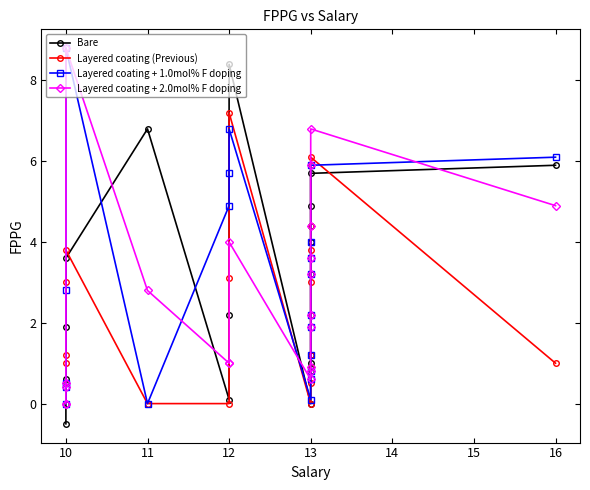

What are all the series names shown in the legend?

Bare, Layered coating (Previous), Layered coating + 1.0mol% F doping, Layered coating + 2.0mol% F doping